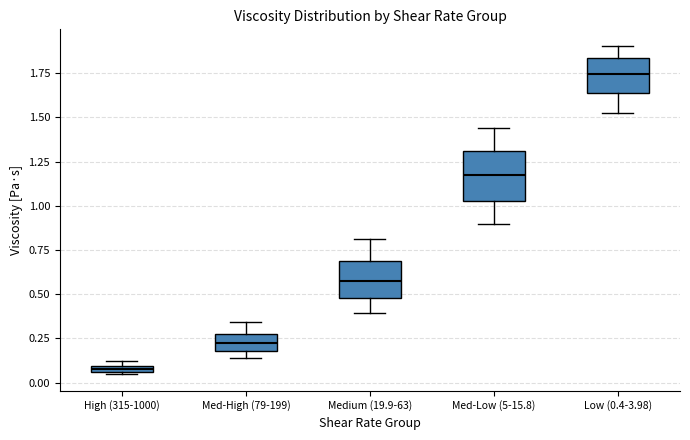

Which box's median line is the highest?

Low (0.4-3.98)